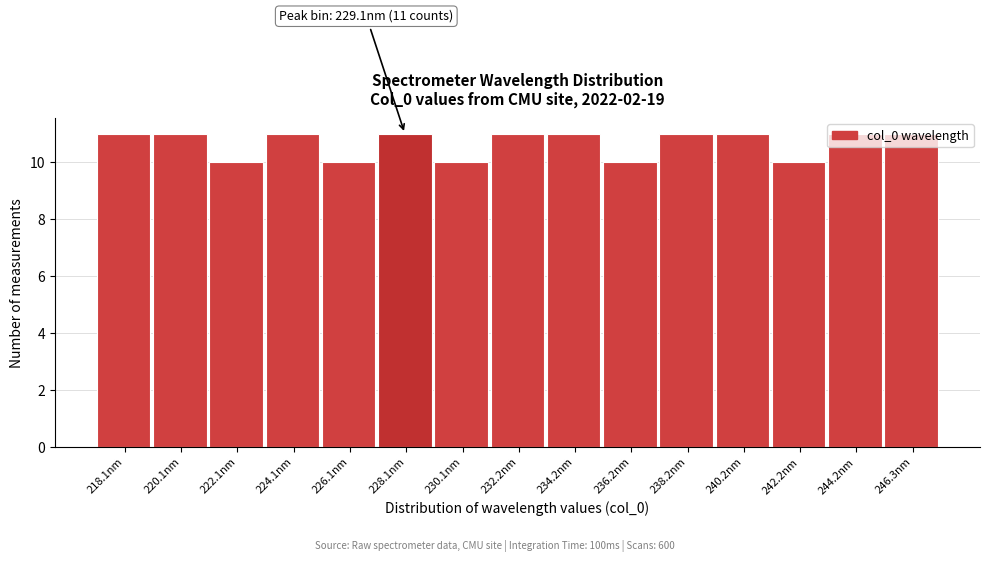

The chart shows a value of 8 at 232.2nm. True or false?

False